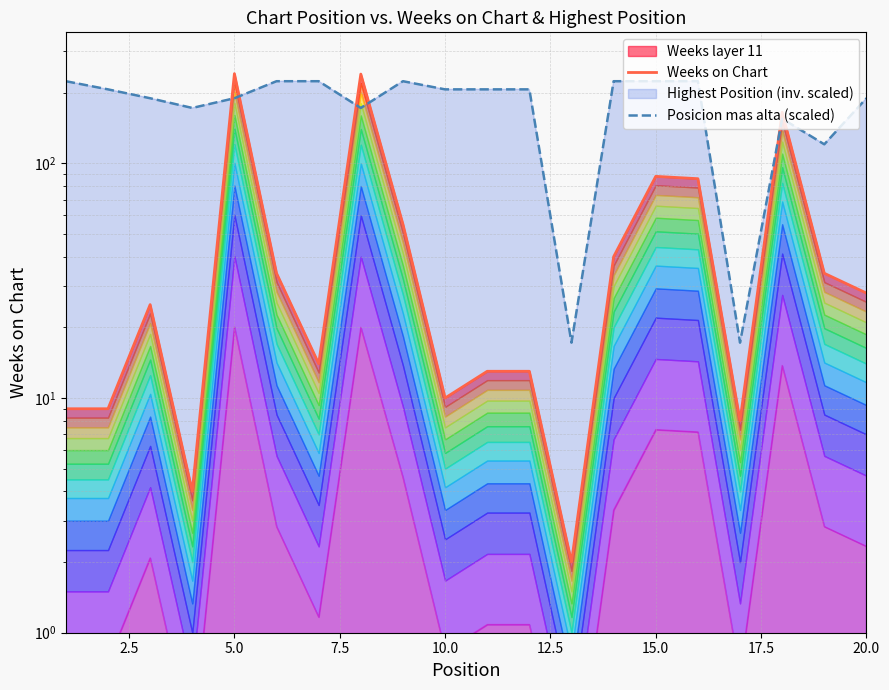

How many intersections are there between Posicion mas alta (scaled) and Weeks on Chart?

6